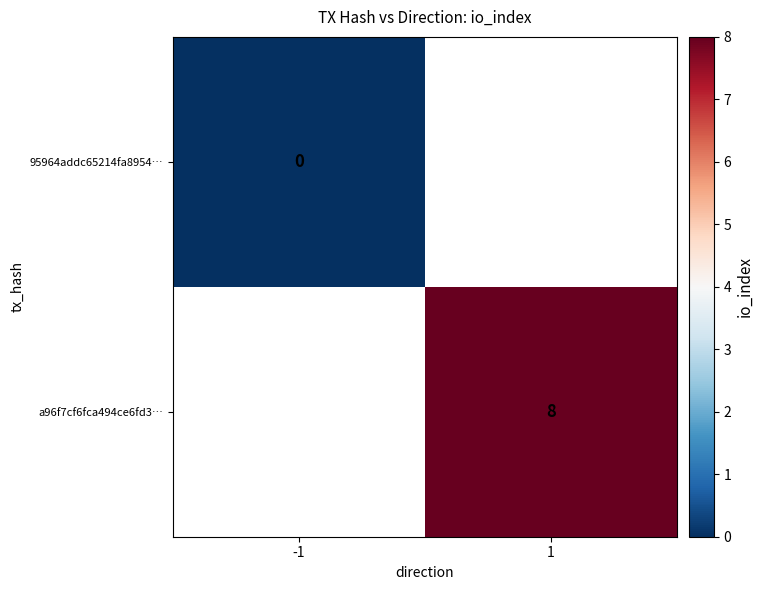

True or false: a96f7cf6fca494ce6fd3… has a value of 8 at 1.

True